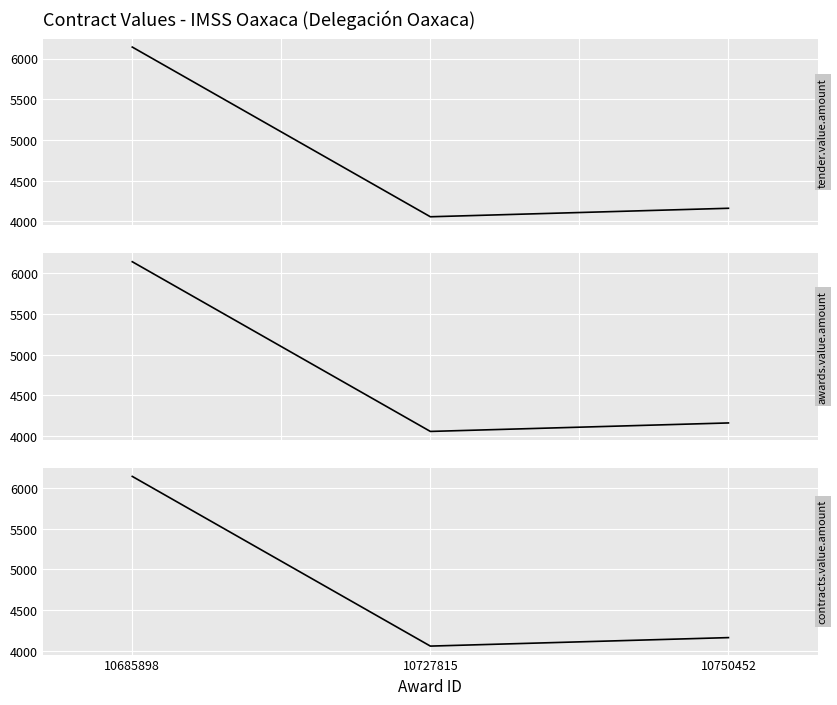

The value of awards.value.amount at 10727815 is 4056.4. True or false?

True